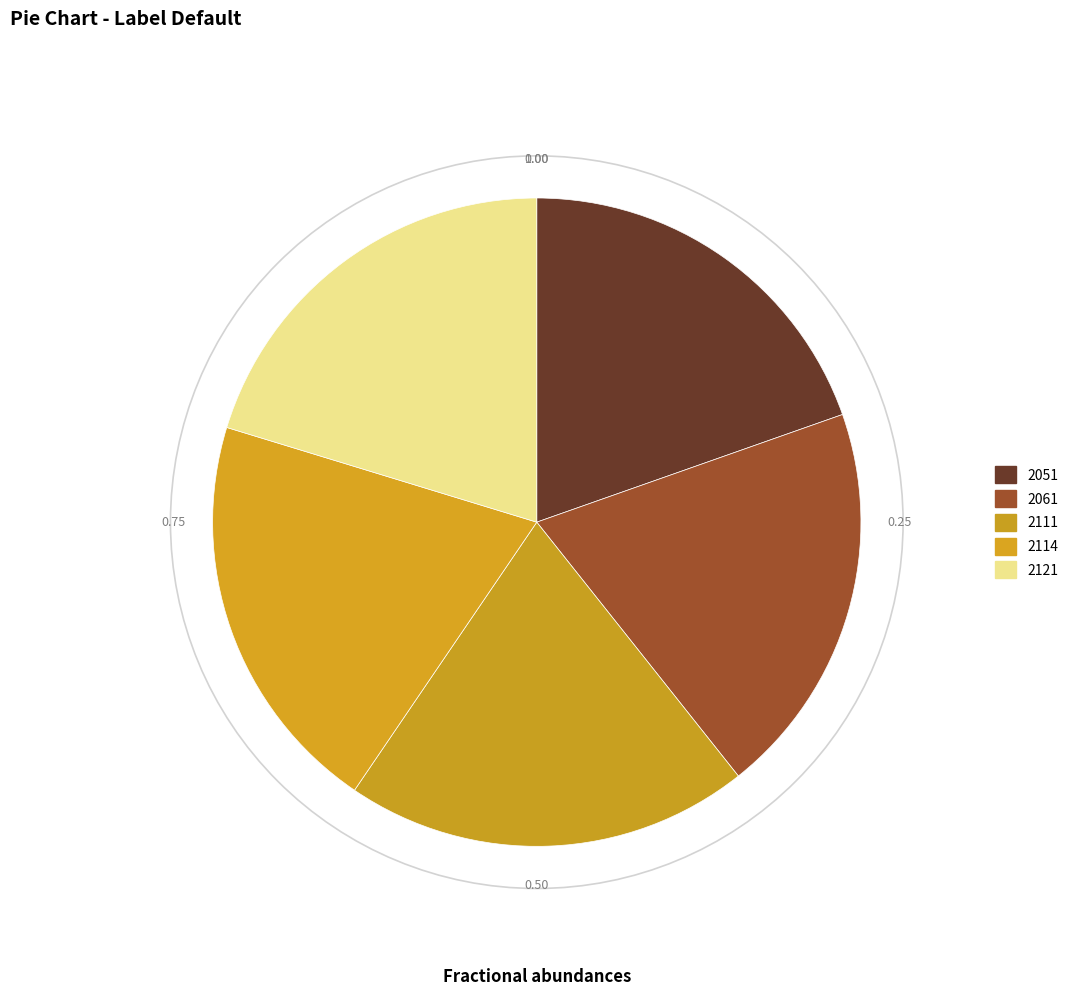

What is the ratio of the value at 2111 to the value at 2114?

1.0